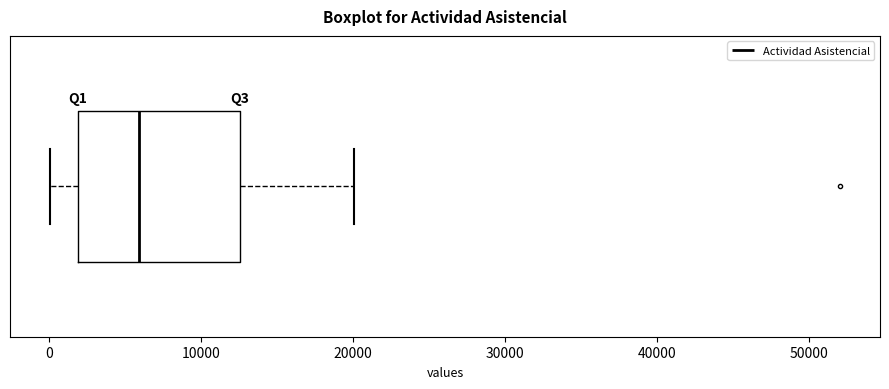

Where does the left whisker of the box end on the x-axis? The values are not printed on the chart, so give them approximately, as read against the axis.

0